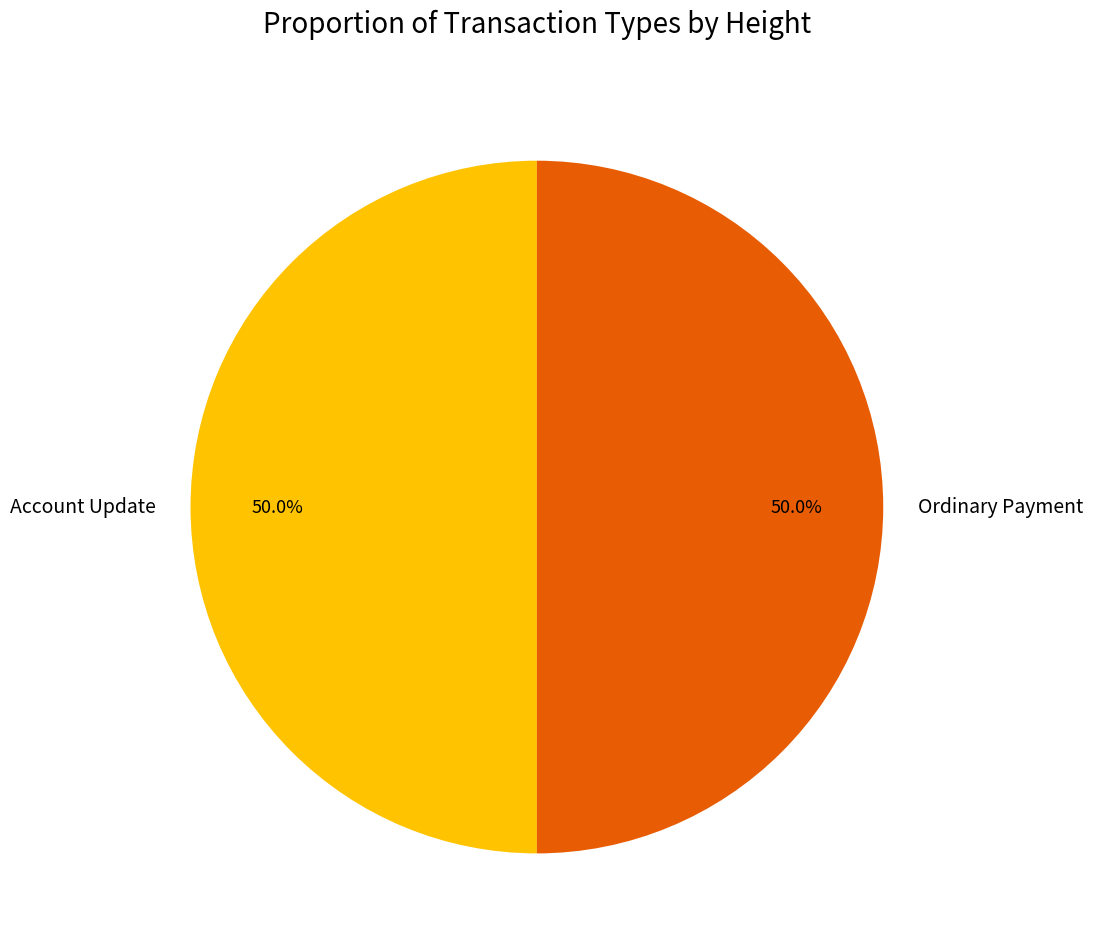

The Ordinary Payment slice represents 45% of the pie. True or false?

False